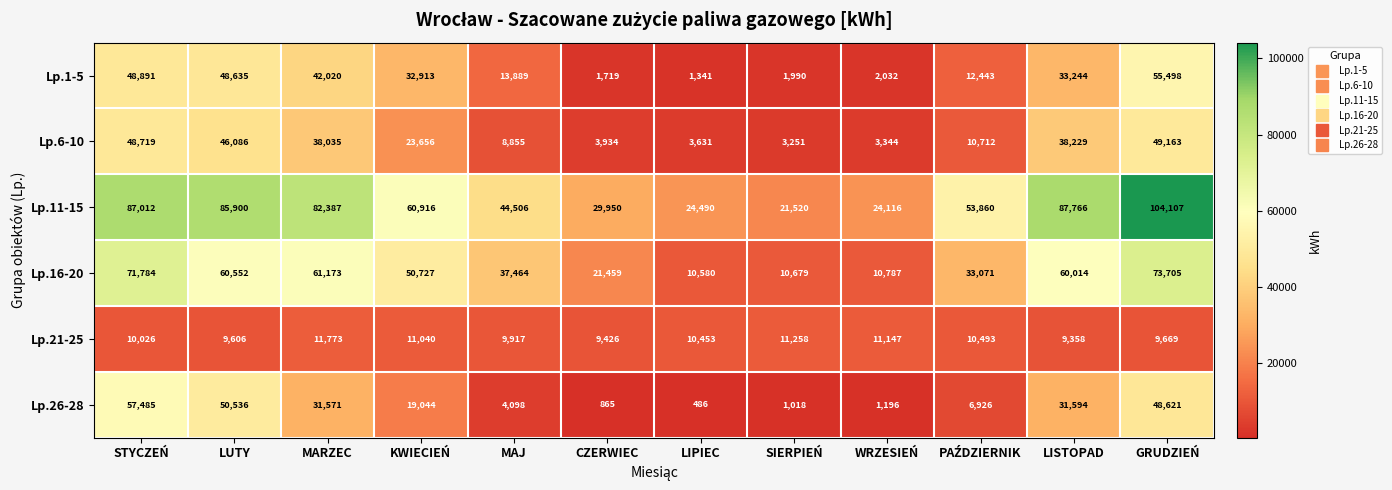

Rank the series at GRUDZIEŃ from lowest to highest value.

Lp.21-25, Lp.26-28, Lp.6-10, Lp.1-5, Lp.16-20, Lp.11-15